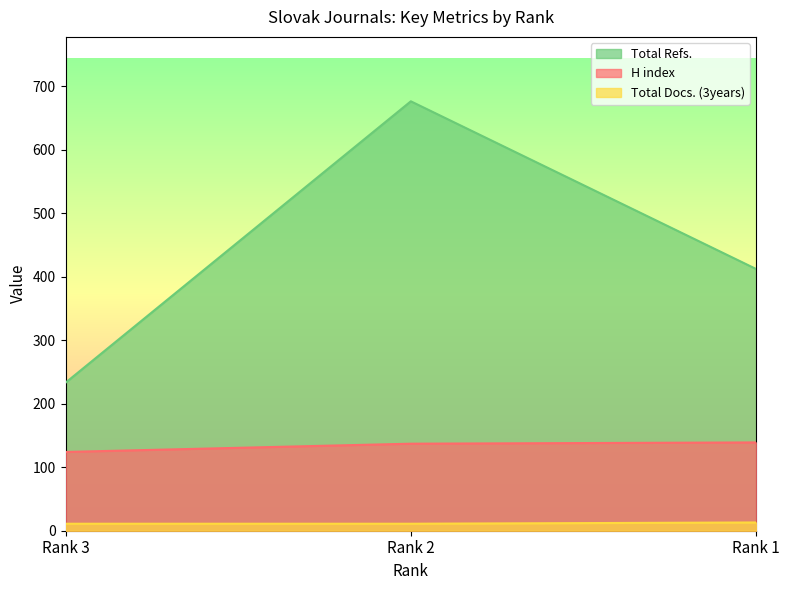

At which label does H index reach its minimum?

Rank 3